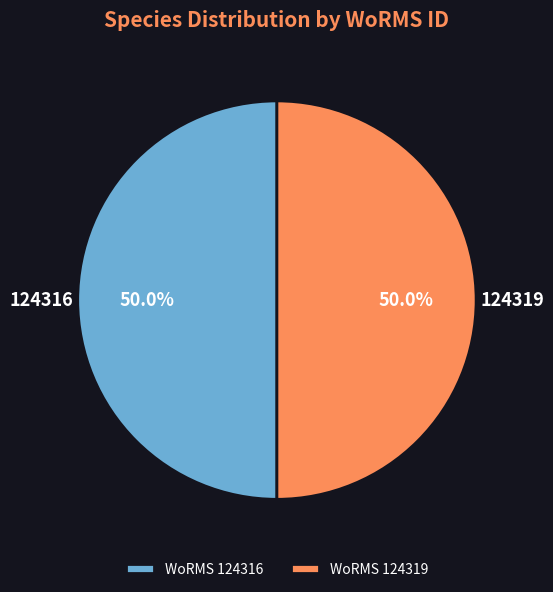

How many slices are in this pie chart?

2